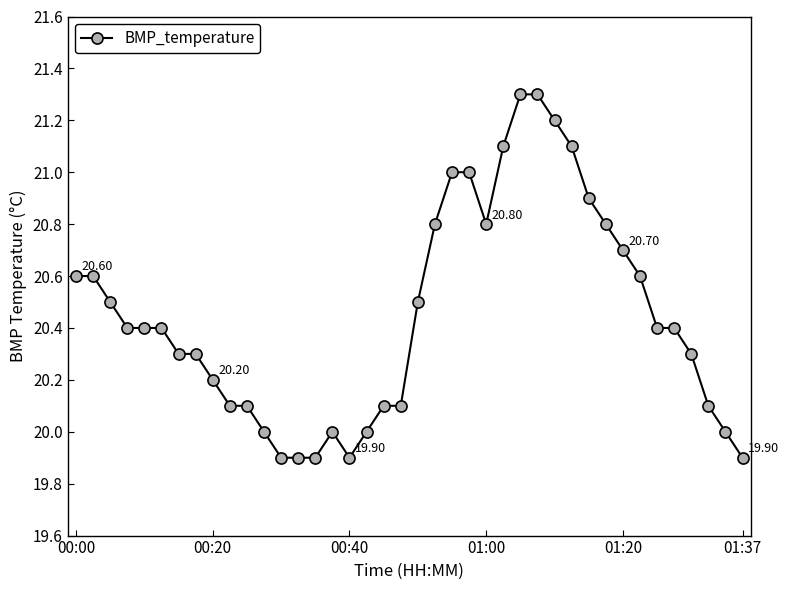

True or false: the data has more than 0 interior local peaks.

True